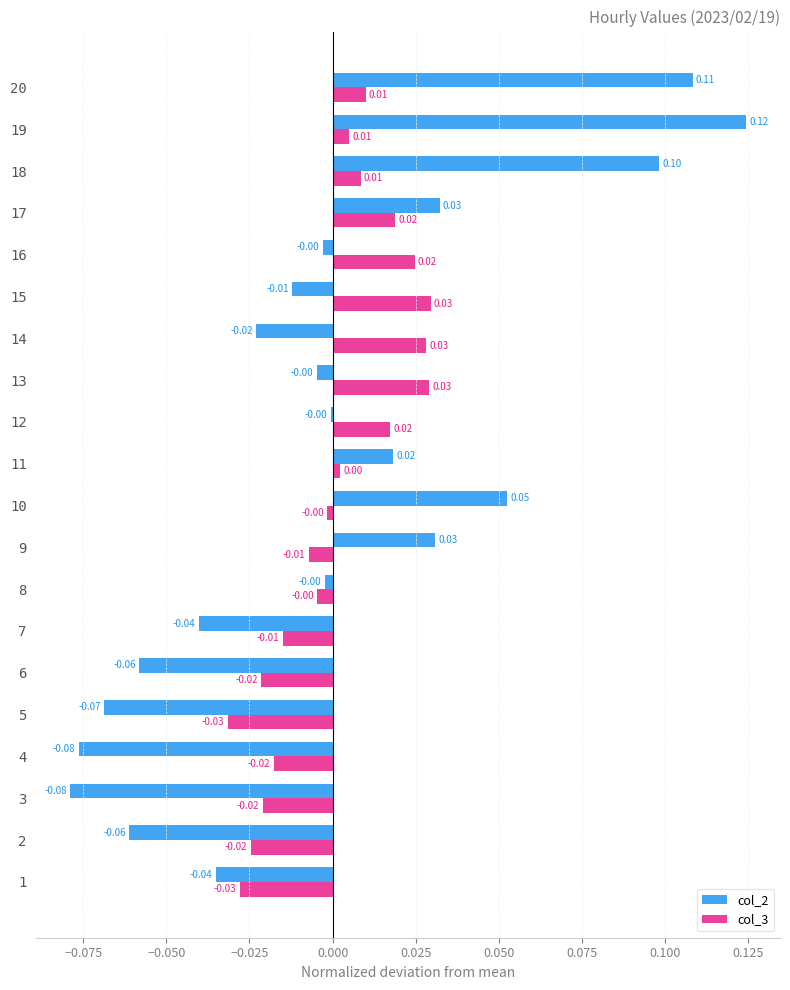

At which category is the sum across all series the highest?

19